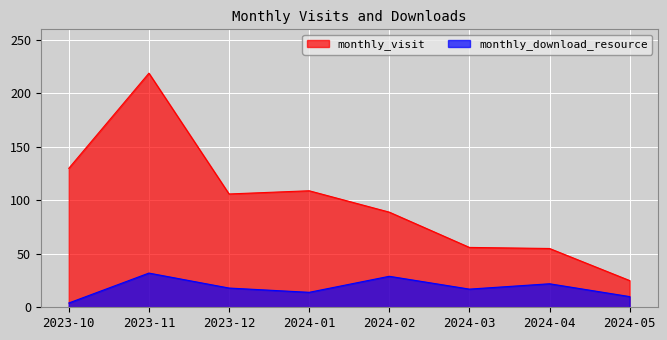

True or false: monthly_download_resource and monthly_visit cross at least once.

False